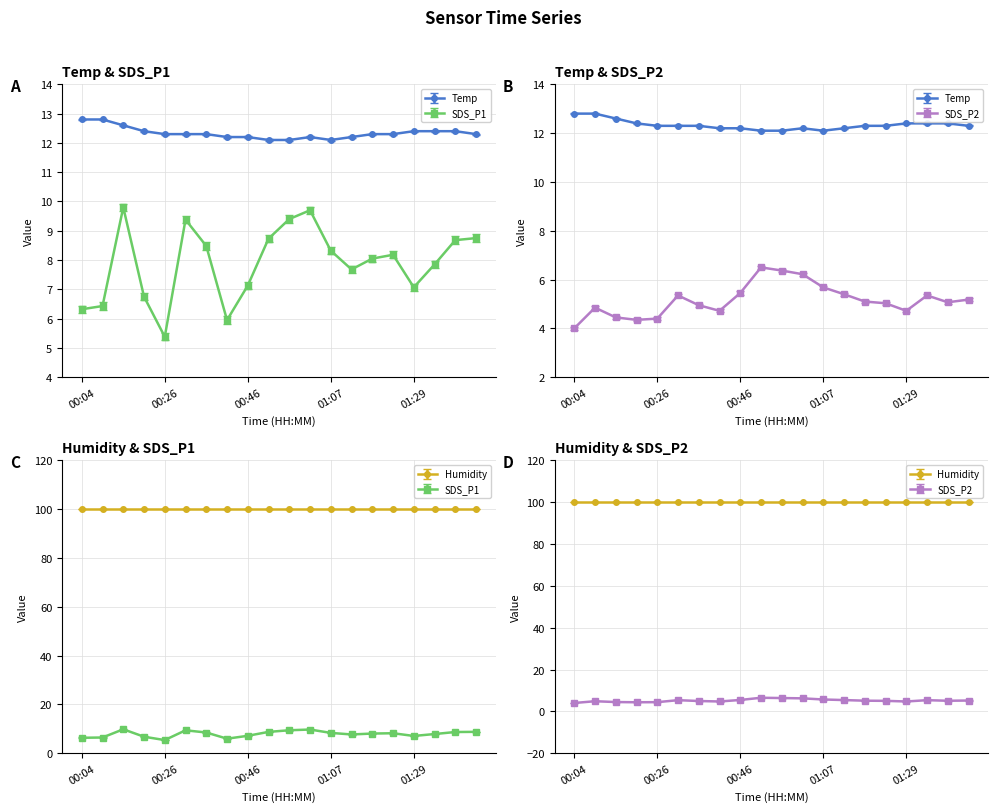

Which series has the largest total across all categories?

Temp